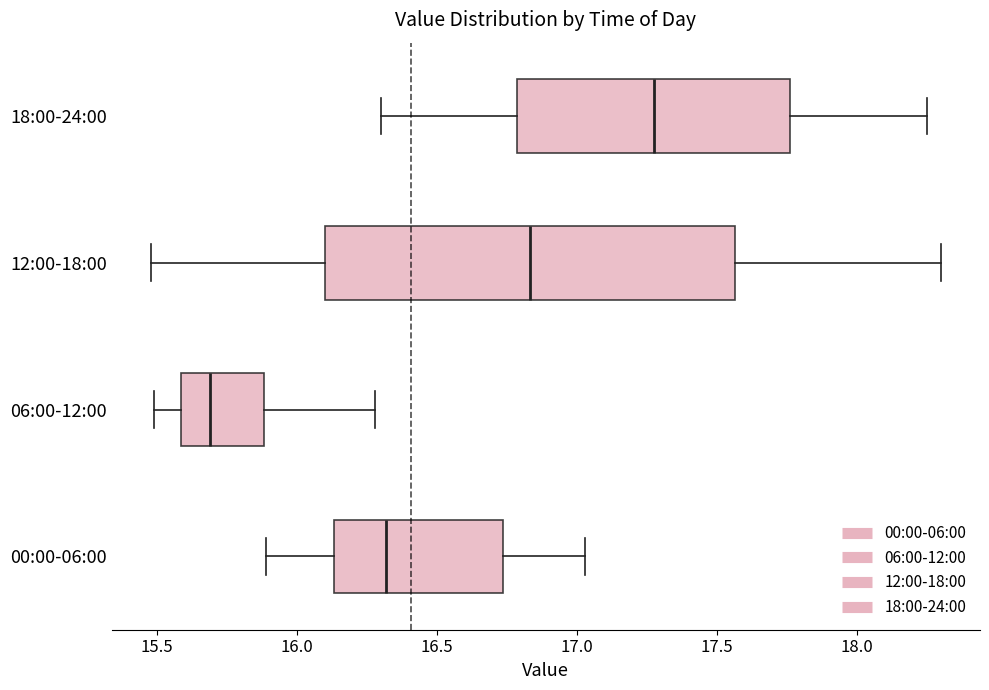

Comparing the boxes themselves (not the whiskers), which one is the widest?

12:00-18:00